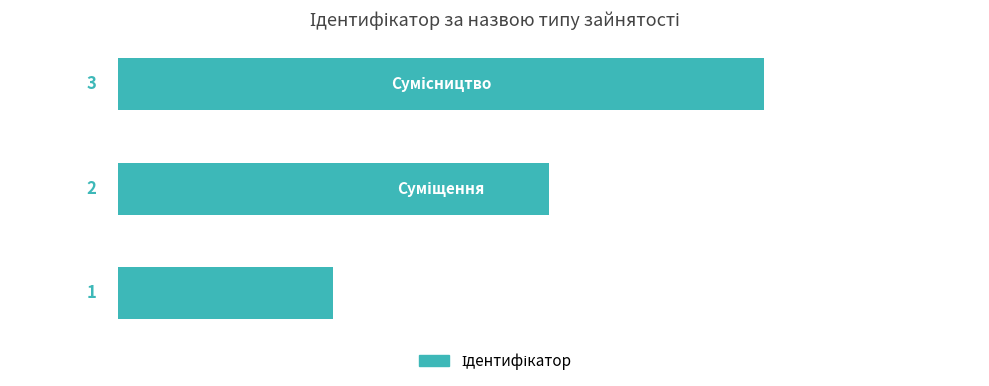

What is the greatest value displayed?

3